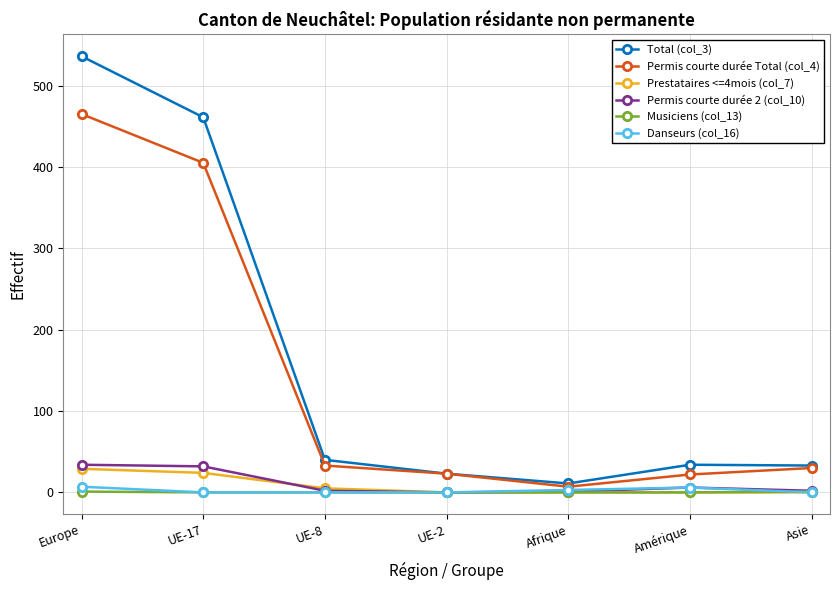

Is this an area chart (filled region under the line)?

No